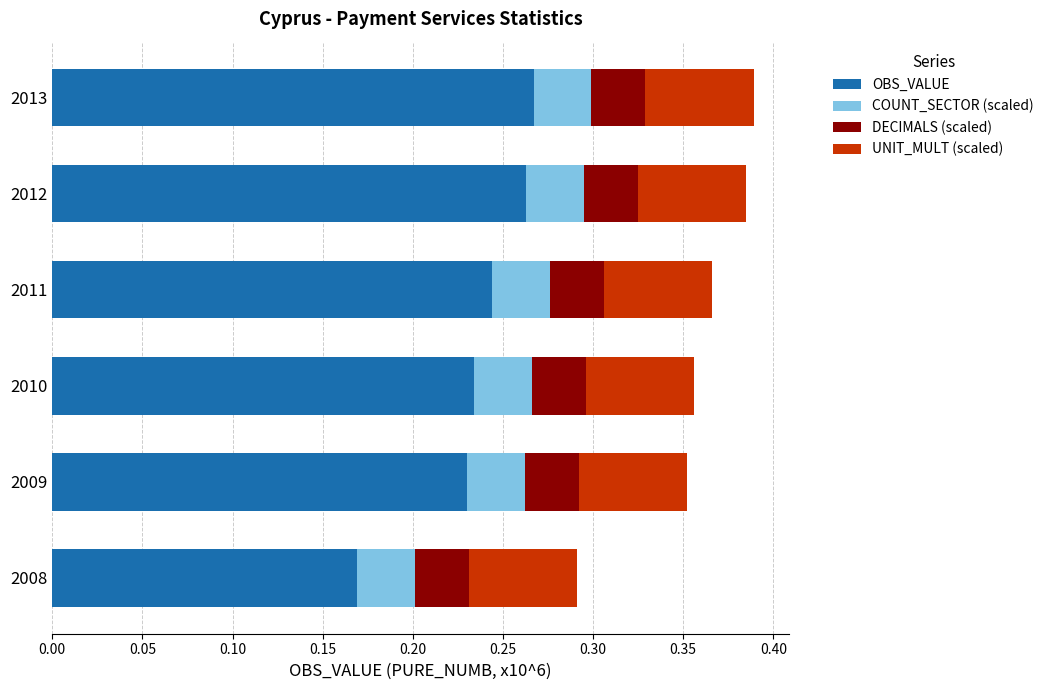

What is the total value across all series at 2009?

0.4